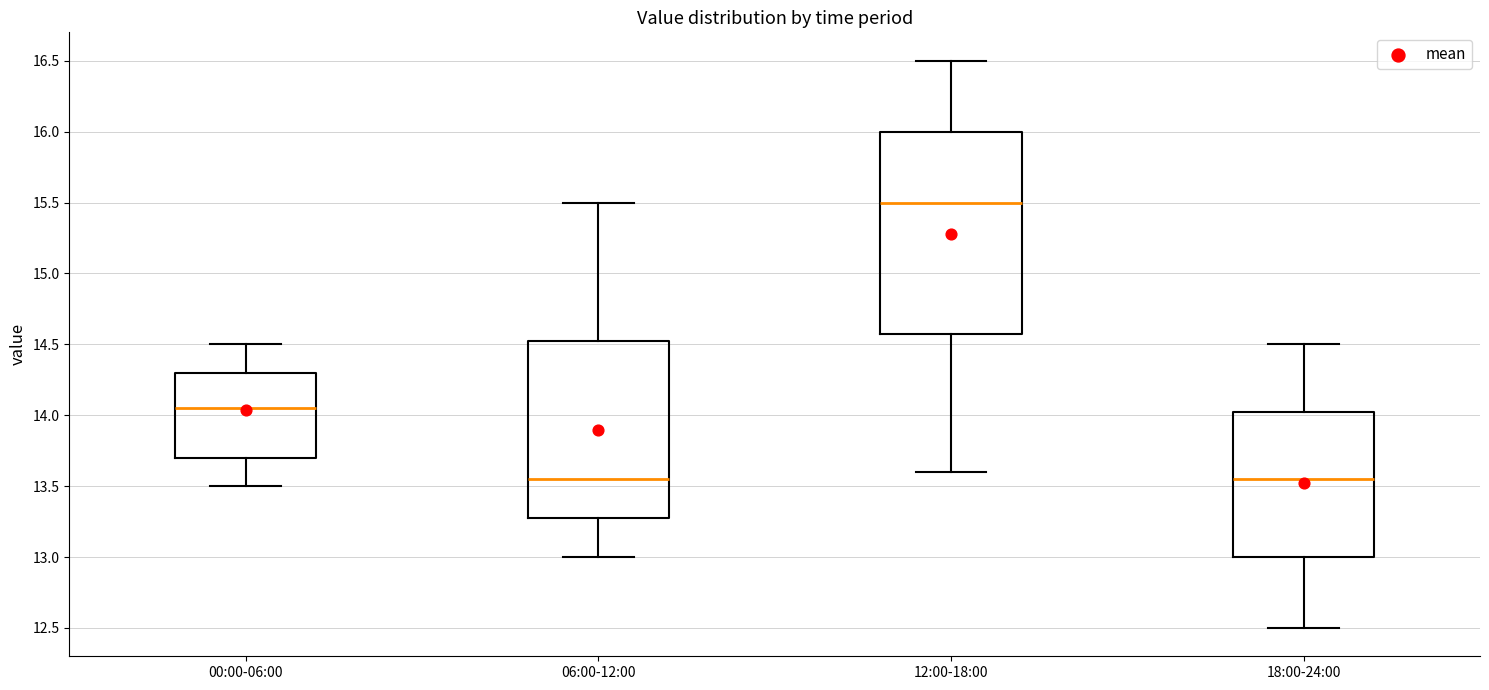

Where does the upper whisker of the box for 18:00-24:00 end on the y-axis? The values are not printed on the chart, so give them approximately, as read against the axis.

14.50